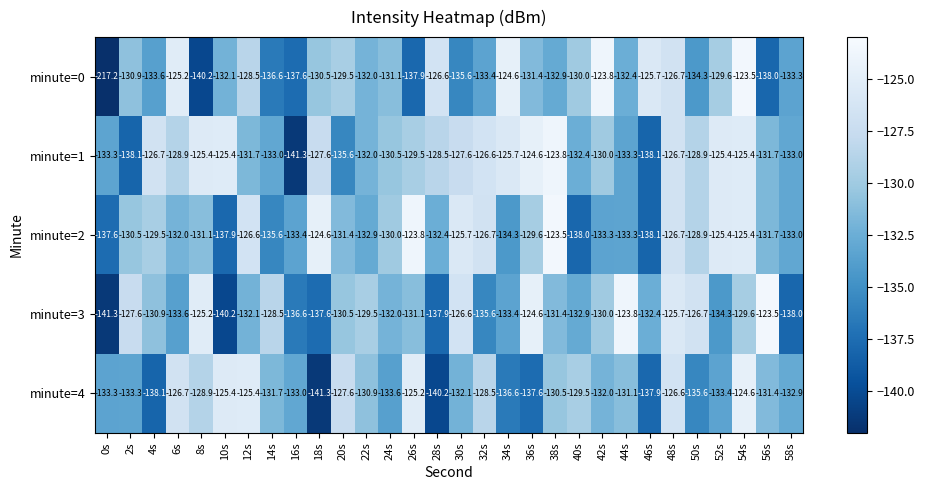

Which series changed the most between 24s and 36s?

minute=3